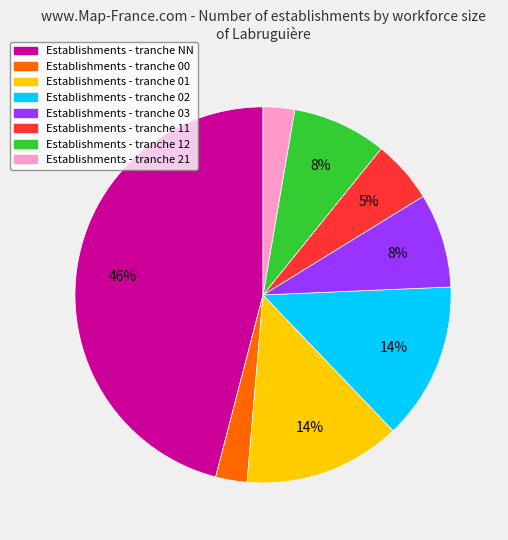

To the nearest percent, what is the difference between the largest and smallest slice percentages?

43%